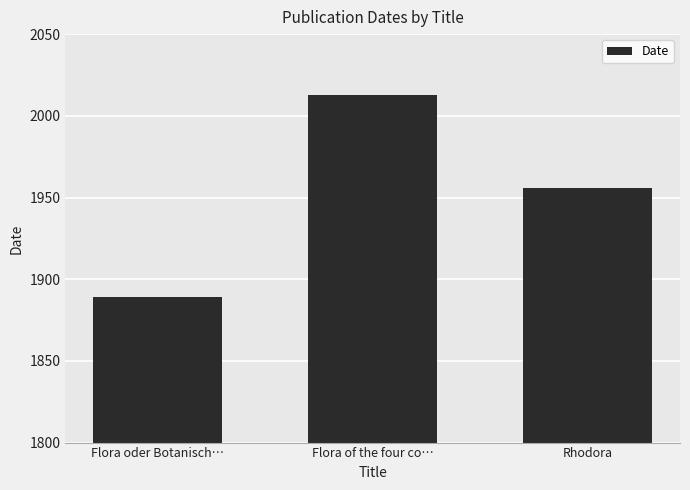

Between Flora oder Botanisch… and Rhodora, which is larger?

Rhodora